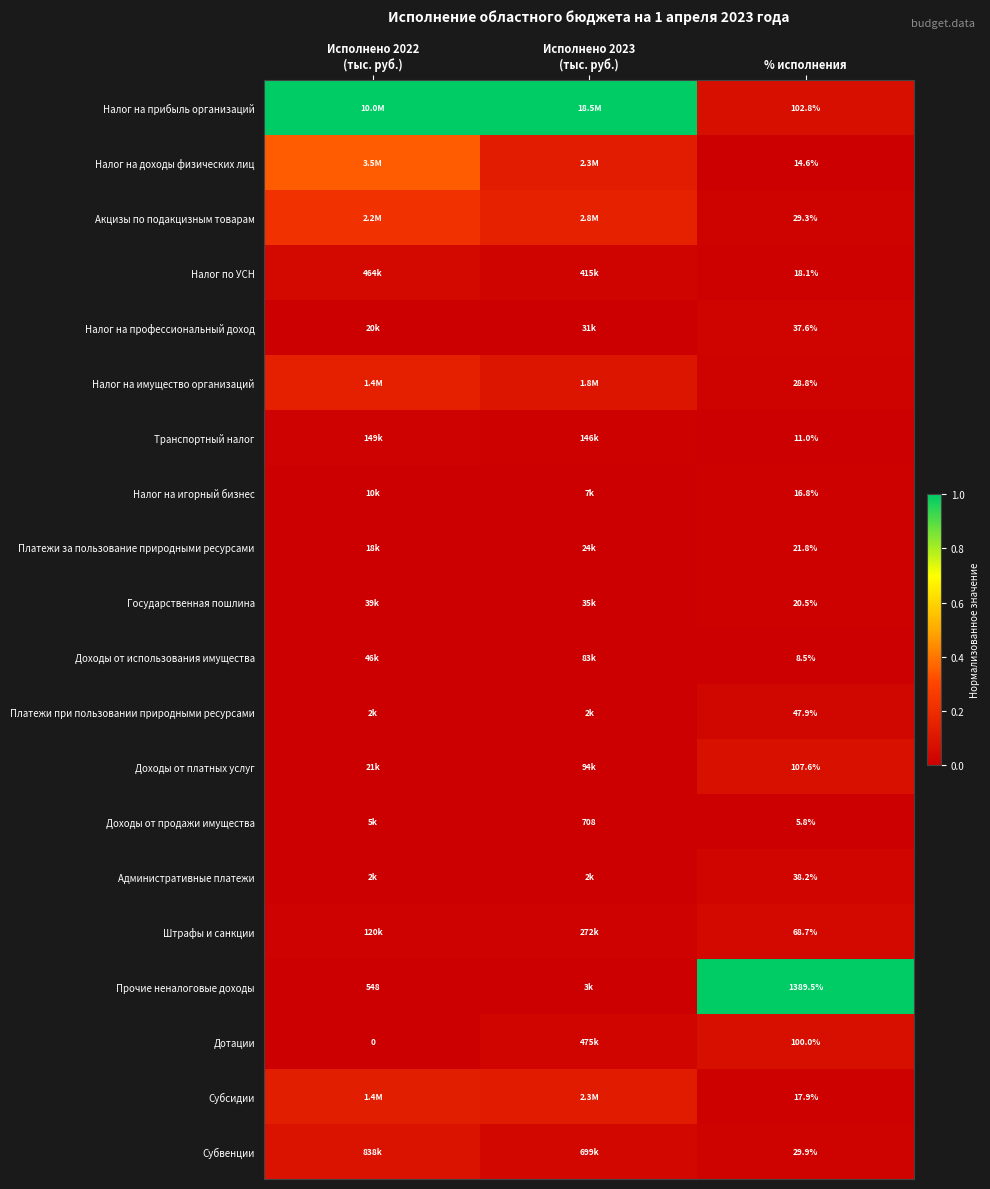

Is the value of Платежи за пользование природными ресурсами at % исполнения greater than the value of Субвенции at % исполнения?

No